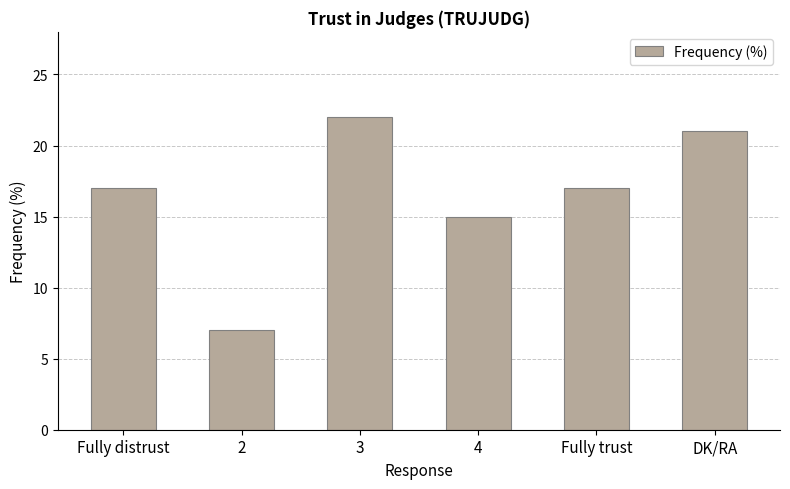

The value at 2 is 7. True or false?

True